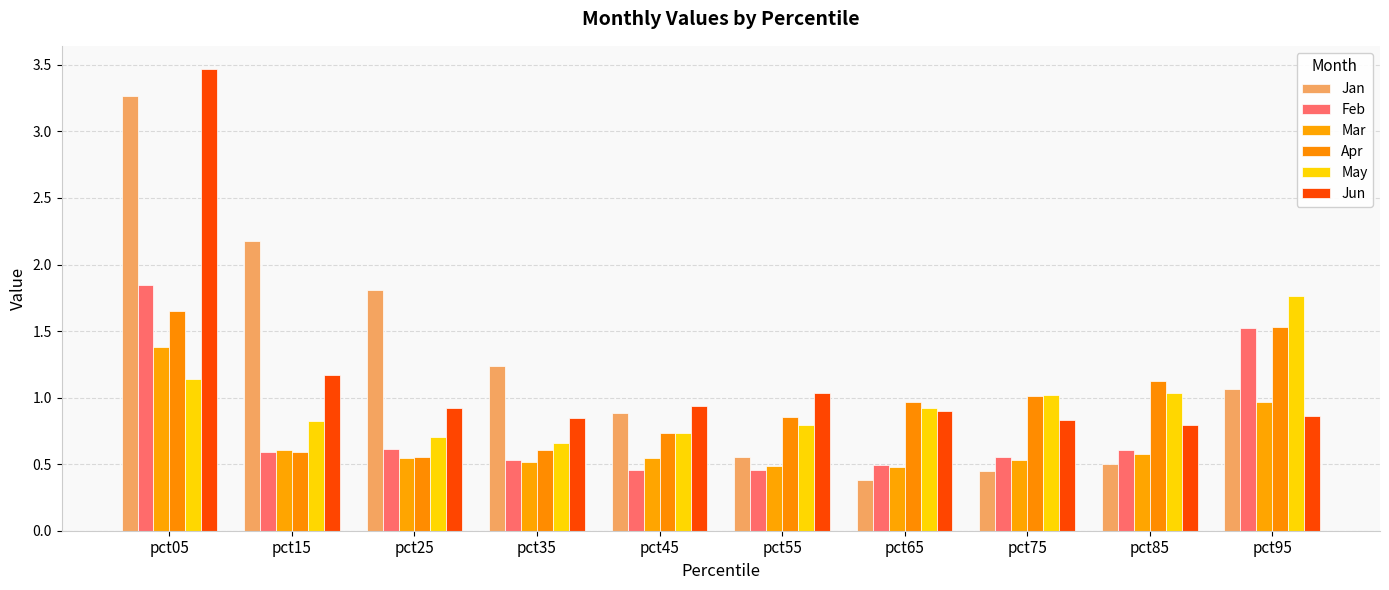

Reading left to right, extract all data points from this chart.

Jan: pct05=3.3	pct15=2.2	pct25=1.8	pct35=1.2	pct45=0.9	pct55=0.6	pct65=0.4	pct75=0.4	pct85=0.5	pct95=1.1
Feb: pct05=1.8	pct15=0.6	pct25=0.6	pct35=0.5	pct45=0.5	pct55=0.5	pct65=0.5	pct75=0.6	pct85=0.6	pct95=1.5
Mar: pct05=1.4	pct15=0.6	pct25=0.5	pct35=0.5	pct45=0.5	pct55=0.5	pct65=0.5	pct75=0.5	pct85=0.6	pct95=1.0
Apr: pct05=1.7	pct15=0.6	pct25=0.6	pct35=0.6	pct45=0.7	pct55=0.9	pct65=1.0	pct75=1.0	pct85=1.1	pct95=1.5
May: pct05=1.1	pct15=0.8	pct25=0.7	pct35=0.7	pct45=0.7	pct55=0.8	pct65=0.9	pct75=1.0	pct85=1.0	pct95=1.8
Jun: pct05=3.5	pct15=1.2	pct25=0.9	pct35=0.8	pct45=0.9	pct55=1.0	pct65=0.9	pct75=0.8	pct85=0.8	pct95=0.9